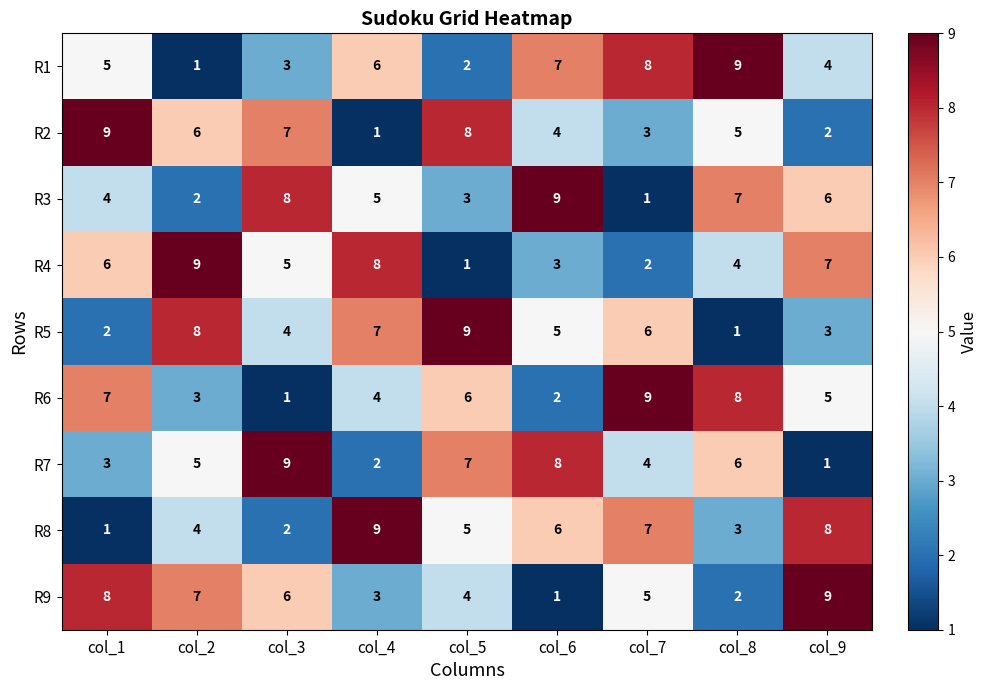

The R2 series shows 5 at col_8. True or false?

True